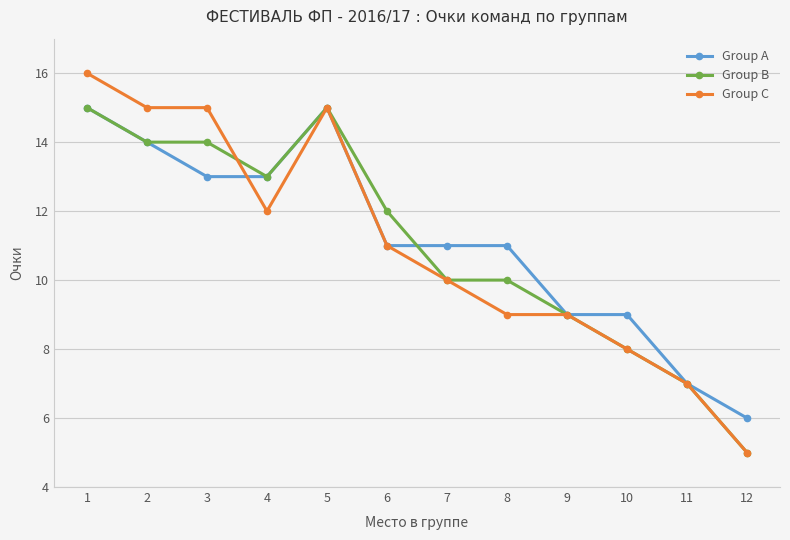

The value of Group A at 8 is 11. True or false?

True